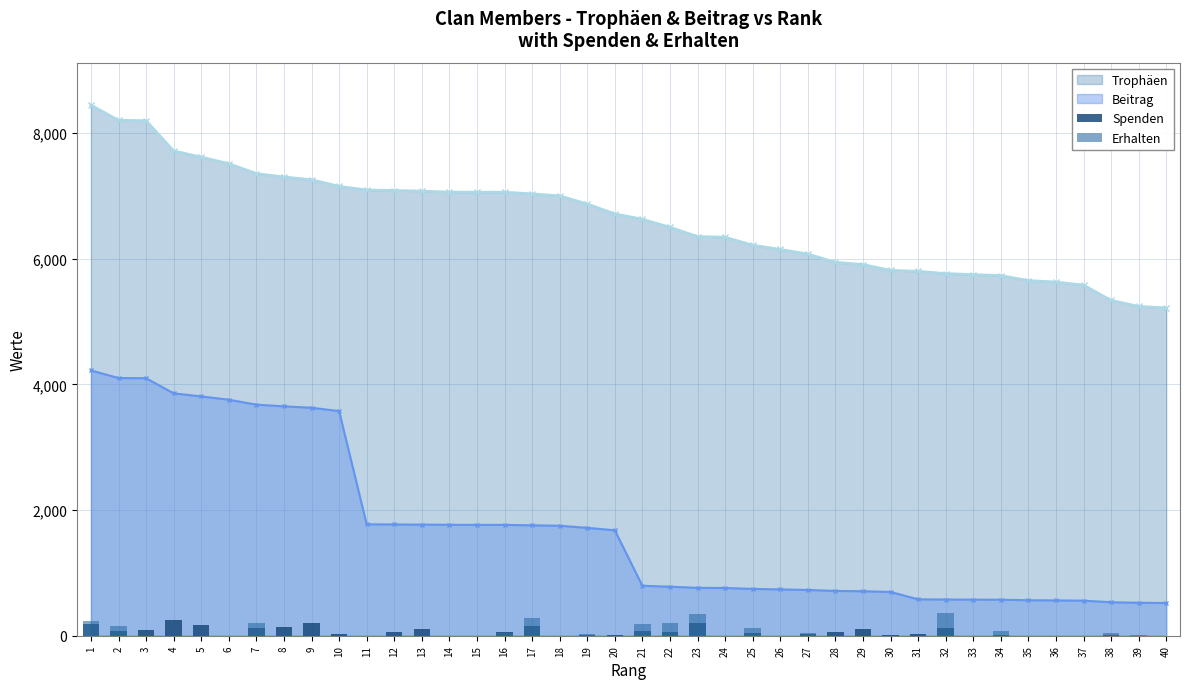

True or false: Beitrag and Trophäen intersect in this chart.

False